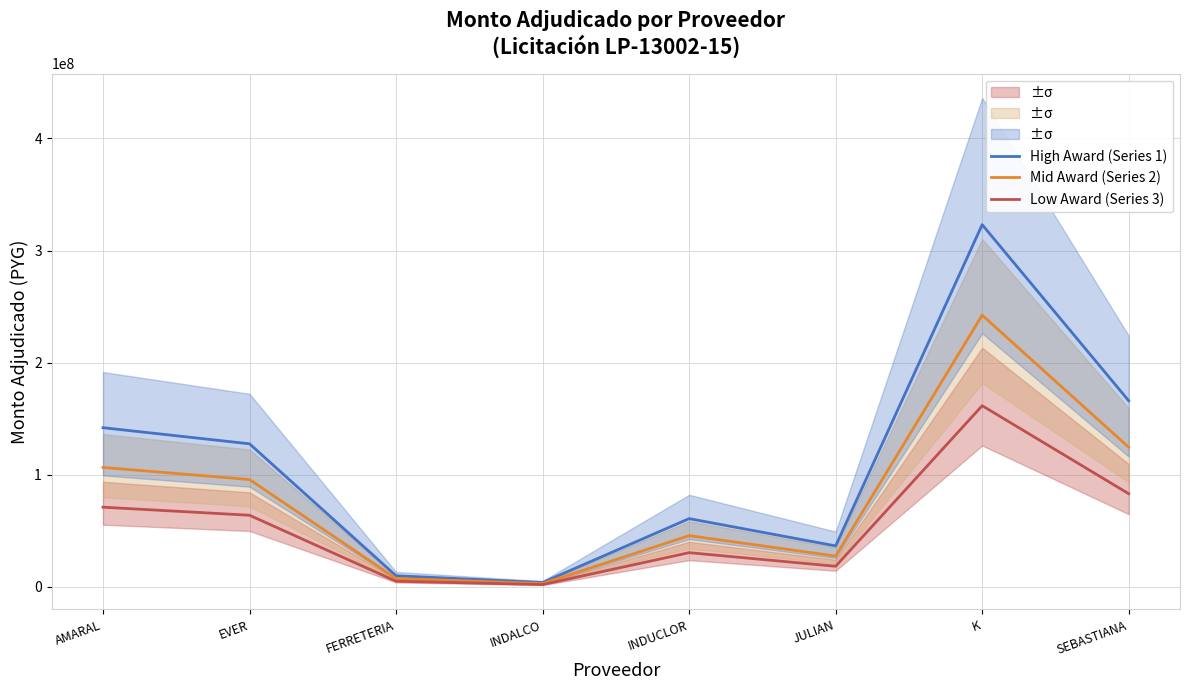

True or false: Low Award (Series 3) and Mid Award (Series 2) cross at least once.

False